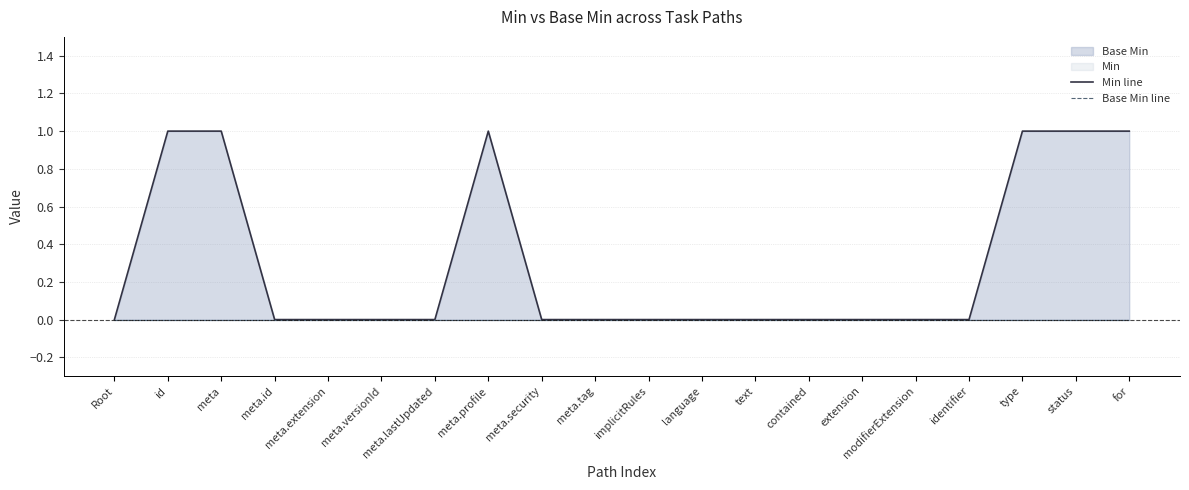

Reading right to left, extract all data points from this chart.

Min line: 1	1	1	0	0	0	0	0	0	0	0	0	1	0	0	0	0	1	1	0
Base Min line: 0	0	0	0	0	0	0	0	0	0	0	0	0	0	0	0	0	0	0	0